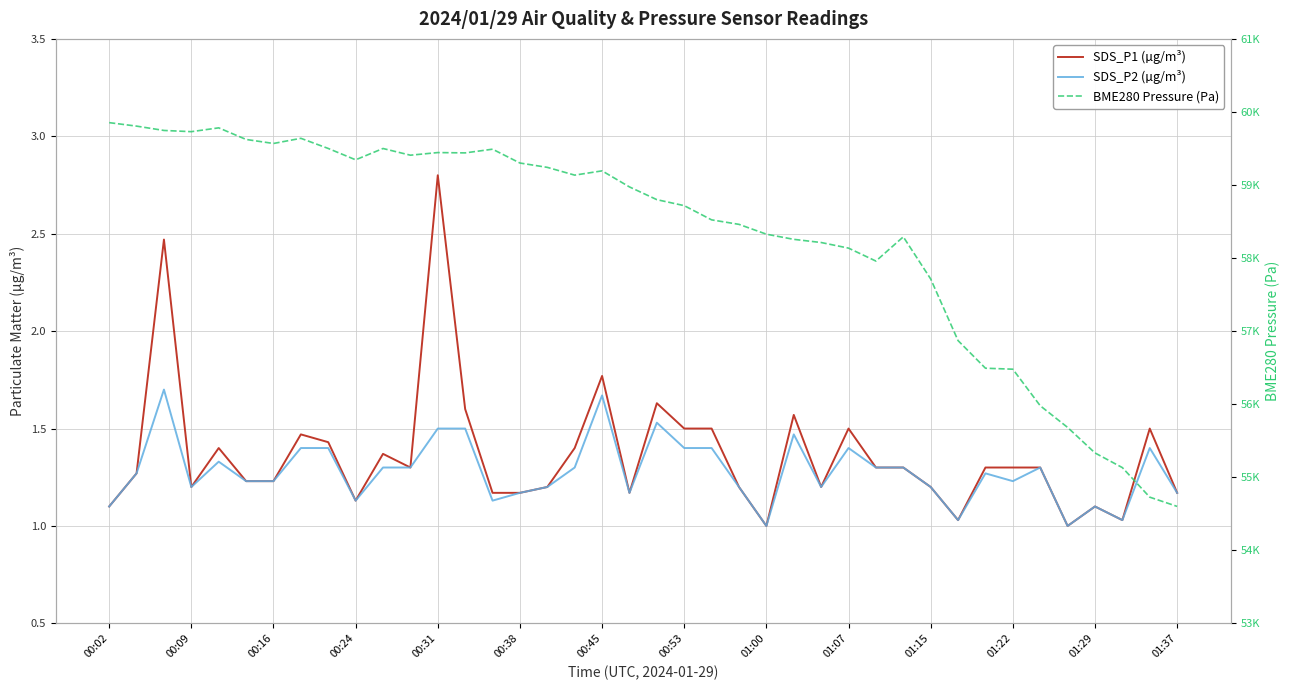

Is the value of SDS_P1 (µg/m³) at 25 greater than the value of BME280 Pressure (Pa) at 00:02?

No